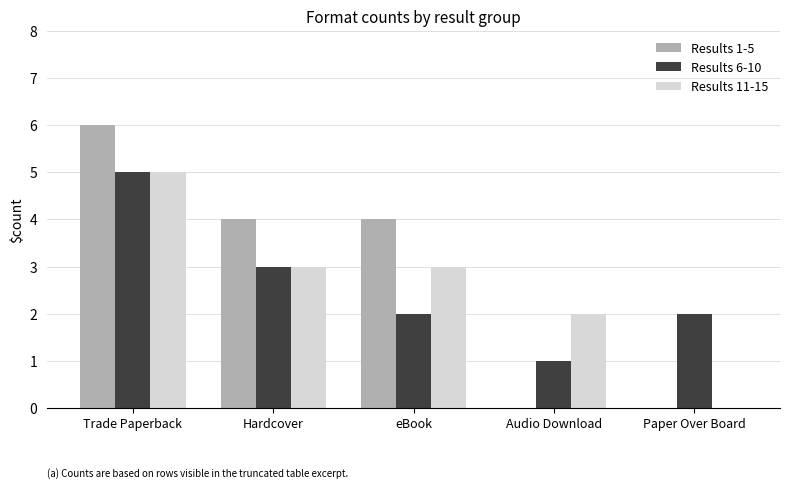

What is the difference between the Results 11-15 values at Paper Over Board and eBook?

3